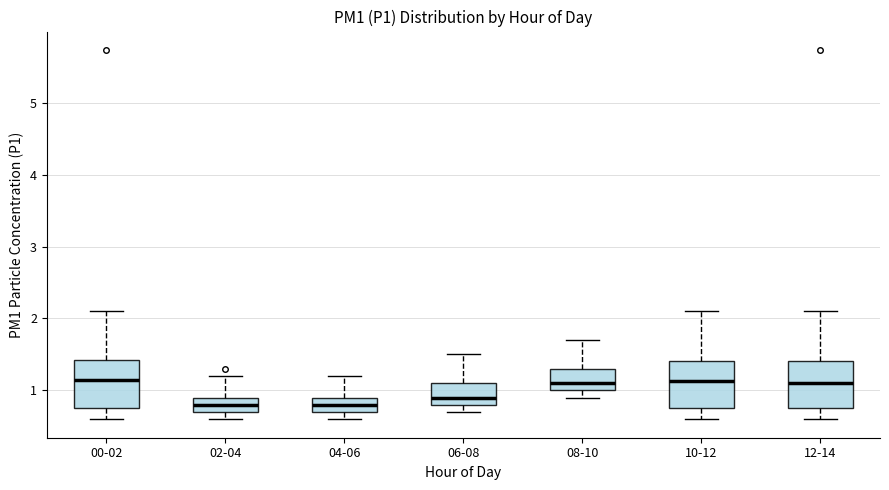

Reading left to right, transcribe this box plot: for each box, give where its median line is, the range the box spans, and where its two whiskers end, as read against the y-axis. The values are not printed on the chart, so give them approximately, as read against the axis.

00-02: median 1.2, box 0.8 to 1.4, whiskers 0.6 to 2.1
02-04: median 0.8, box 0.7 to 0.9, whiskers 0.6 to 1.2
04-06: median 0.8, box 0.7 to 0.9, whiskers 0.6 to 1.2
06-08: median 0.9, box 0.8 to 1.1, whiskers 0.7 to 1.5
08-10: median 1.1, box 1.0 to 1.3, whiskers 0.9 to 1.7
10-12: median 1.1, box 0.8 to 1.4, whiskers 0.6 to 2.1
12-14: median 1.1, box 0.8 to 1.4, whiskers 0.6 to 2.1